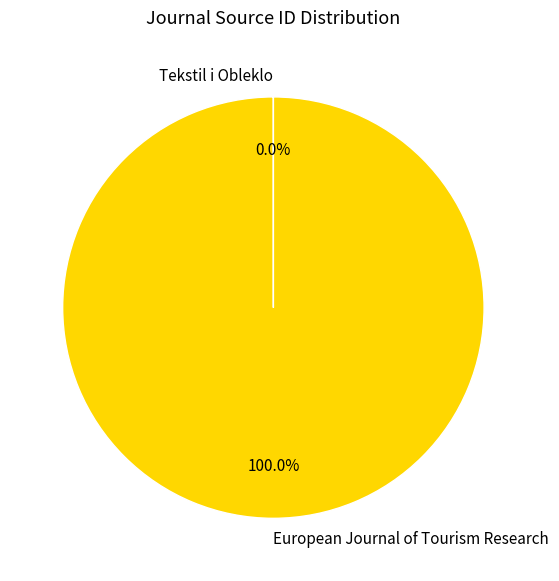

True or false: European Journal of Tourism Research accounts for 94% of the total.

False